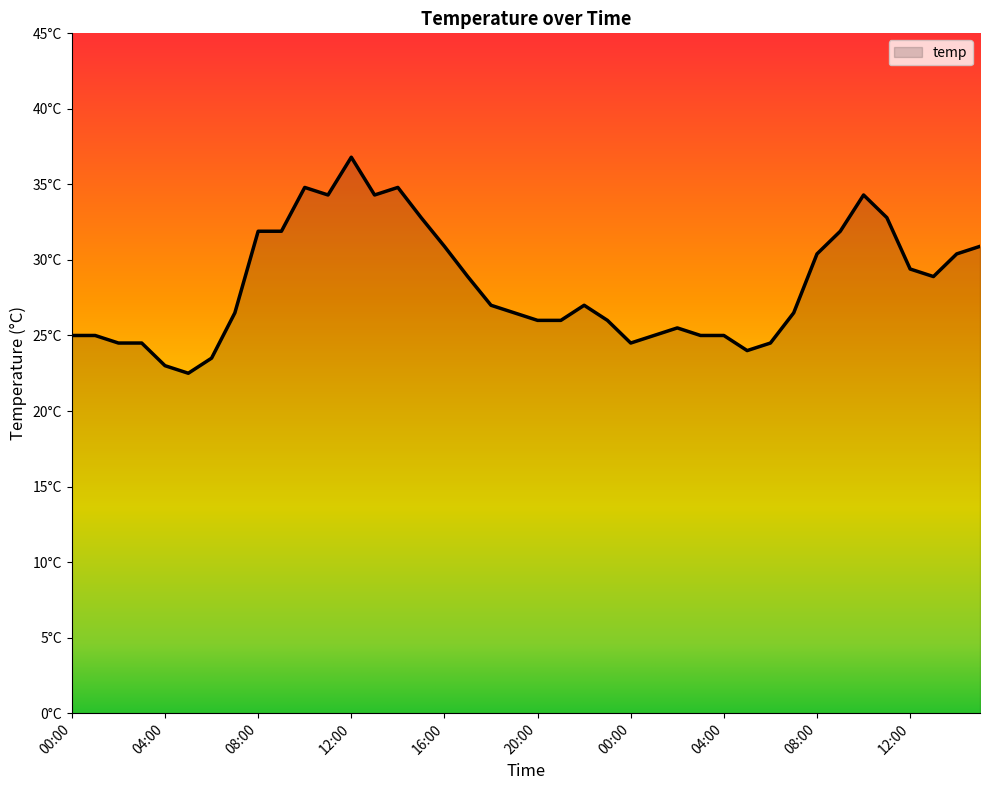

Reading left to right, transcribe all the data shown in this chart.

00:00=25.0	01:00=25.0	02:00=24.5	03:00=24.5	04:00=23.0	05:00=22.5	06:00=23.5	07:00=26.5	08:00=31.9	09:00=31.9	10:00=34.8	11:00=34.3	12:00=36.8	13:00=34.3	14:00=34.8	15:00=32.8	16:00=30.9	17:00=28.9	18:00=27.0	19:00=26.5	20:00=26.0	21:00=26.0	22:00=27.0	23:00=26.0	00:00=24.5	01:00=25.0	02:00=25.5	03:00=25.0	04:00=25.0	05:00=24.0	06:00=24.5	07:00=26.5	08:00=30.4	09:00=31.9	10:00=34.3	11:00=32.8	12:00=29.4	13:00=28.9	14:00=30.4	15:00=30.9